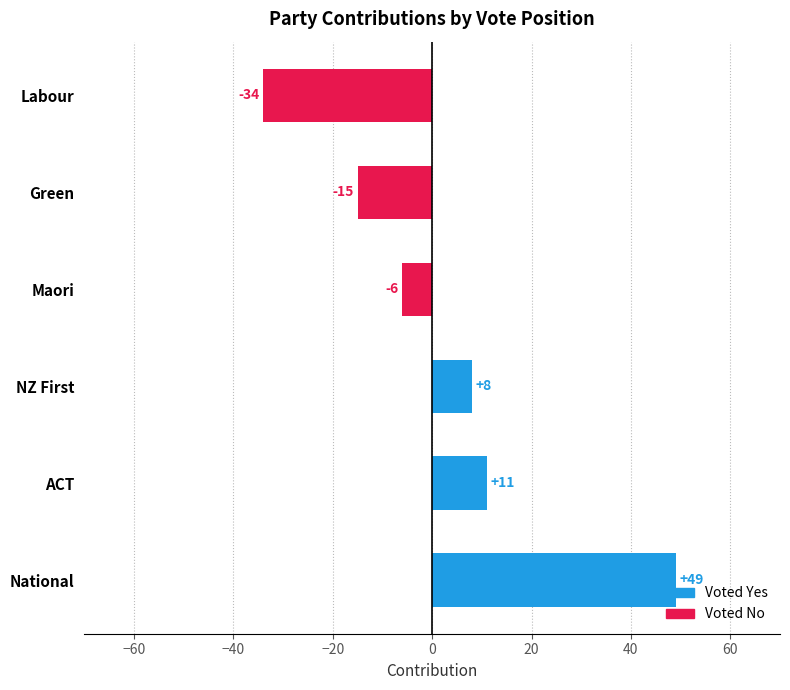

True or false: the data shows 67 at National.

False